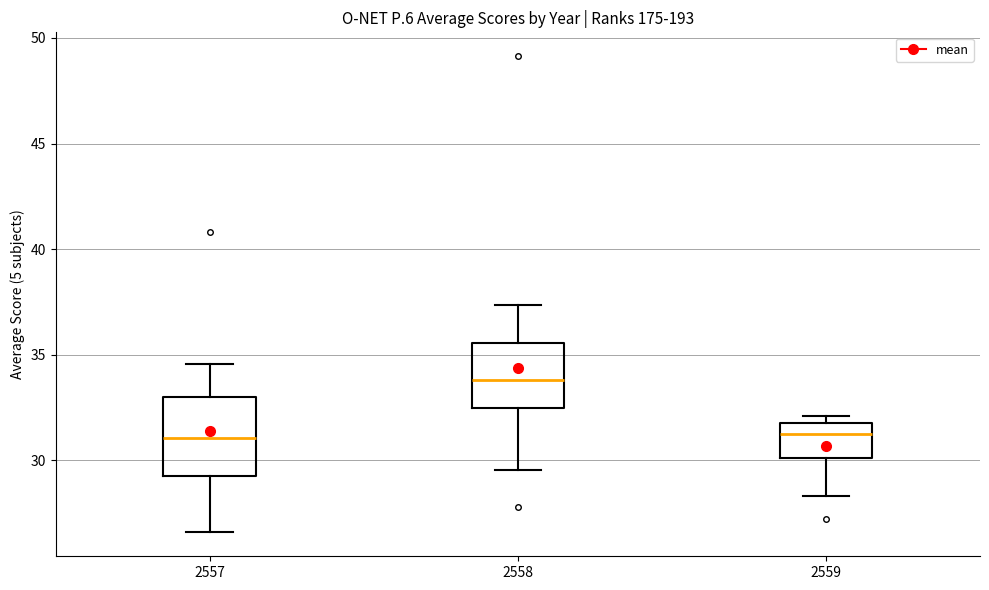

Where is the upper edge of the box at x = 2559 on the y-axis? The values are not printed on the chart, so give them approximately, as read against the axis.

31.5